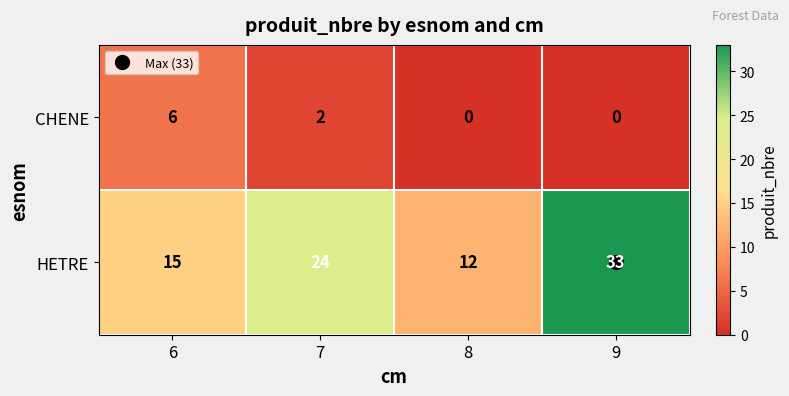

The HETRE series shows 41 at 7. True or false?

False